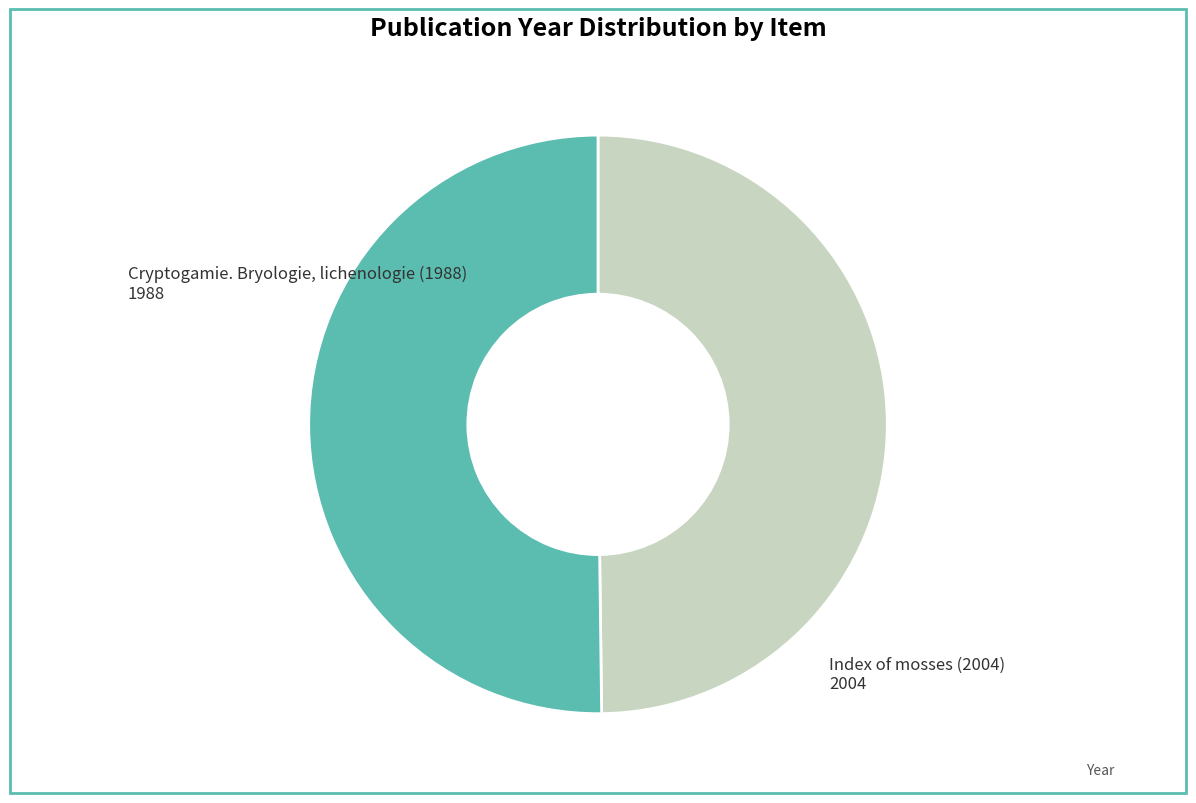

Combined, do Index of mosses (2004) and Cryptogamie. Bryologie, lichenologie (1988) account for over 50%?

Yes